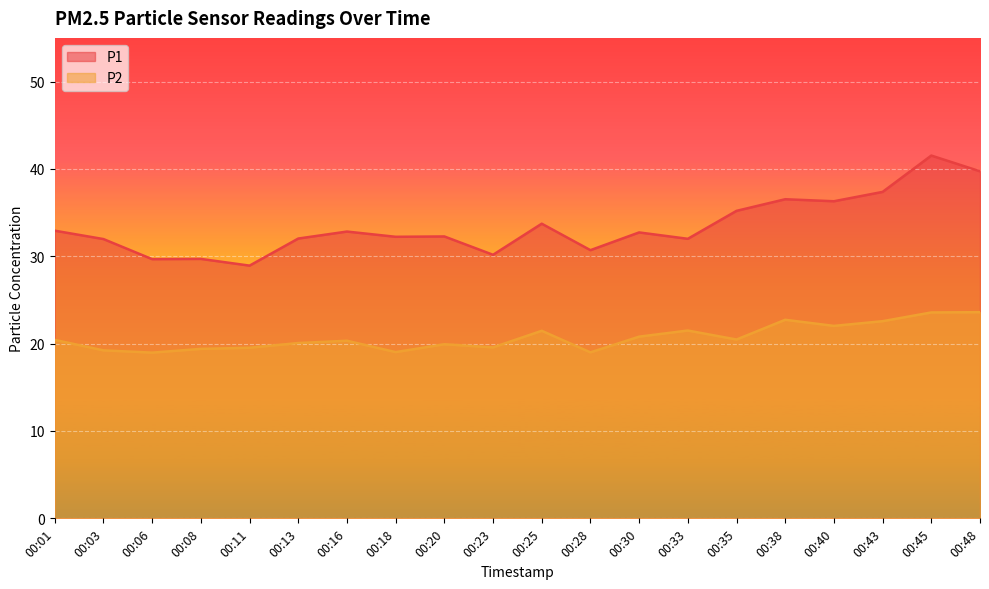

Rank the categories by P1 value from lowest to highest.

00:11, 00:06, 00:08, 00:23, 00:28, 00:03, 00:33, 00:13, 00:18, 00:20, 00:30, 00:16, 00:01, 00:25, 00:35, 00:40, 00:38, 00:43, 00:48, 00:45